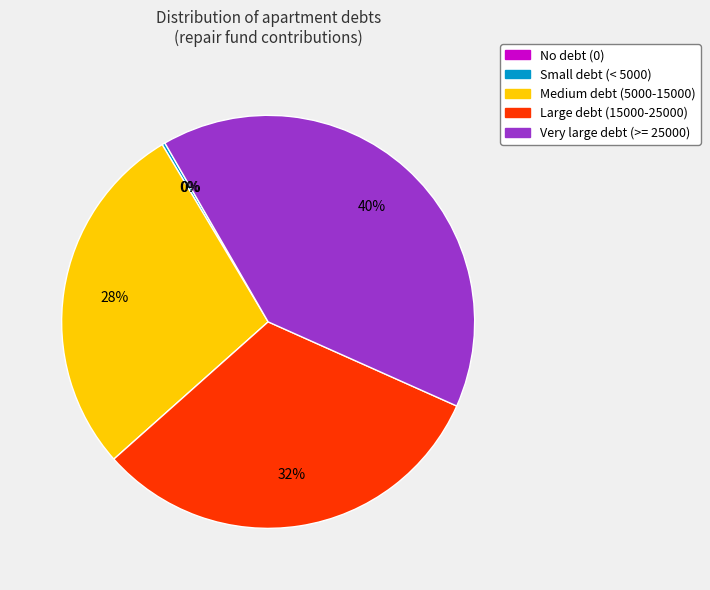

Is there a majority slice in this chart?

No